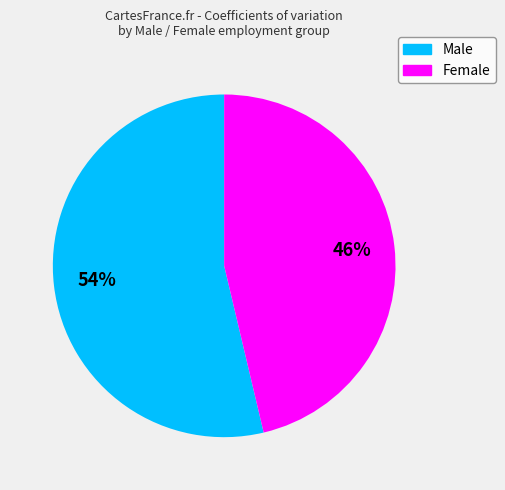

Which slice is the smallest?

Female